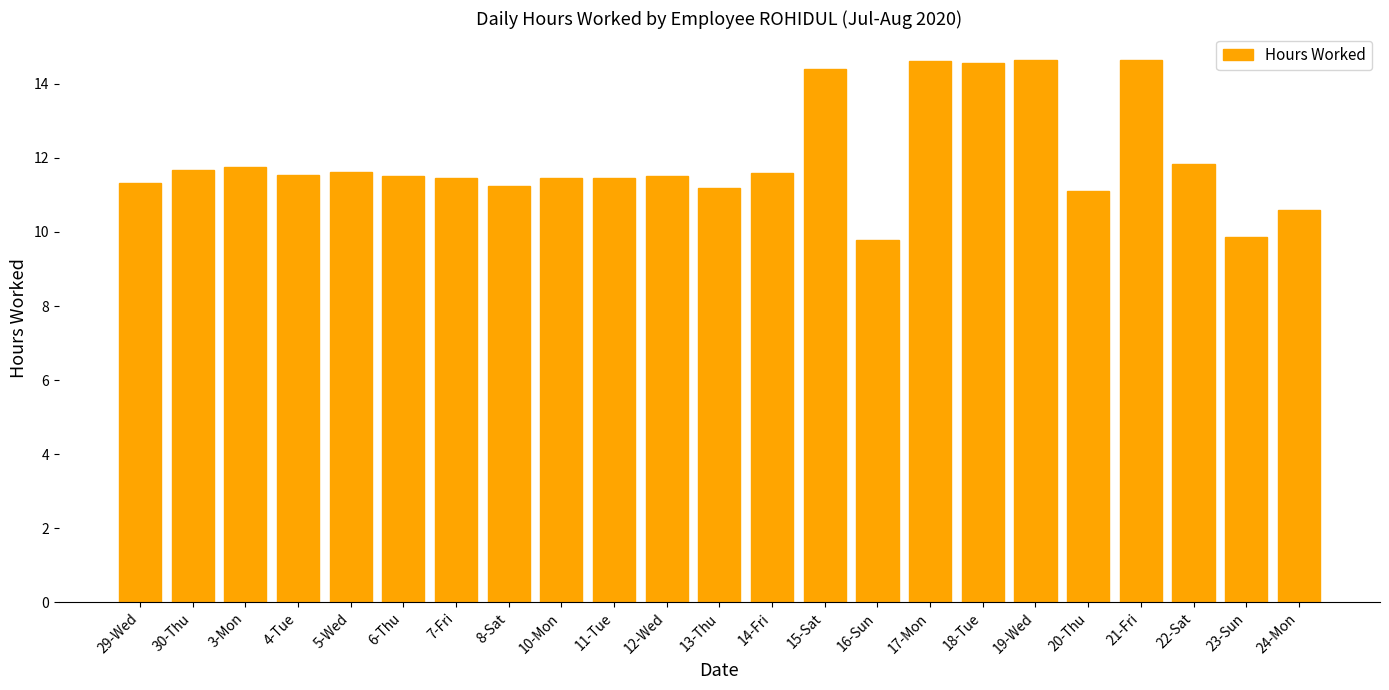

What is the greatest value displayed?

14.6